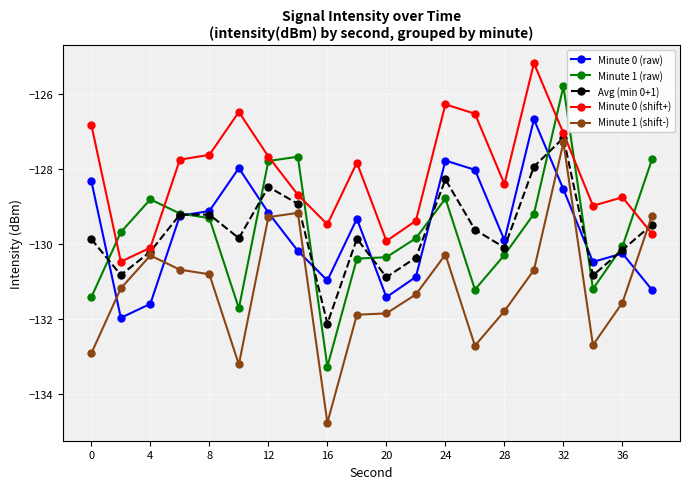

Count the number of data series in this chart.

5